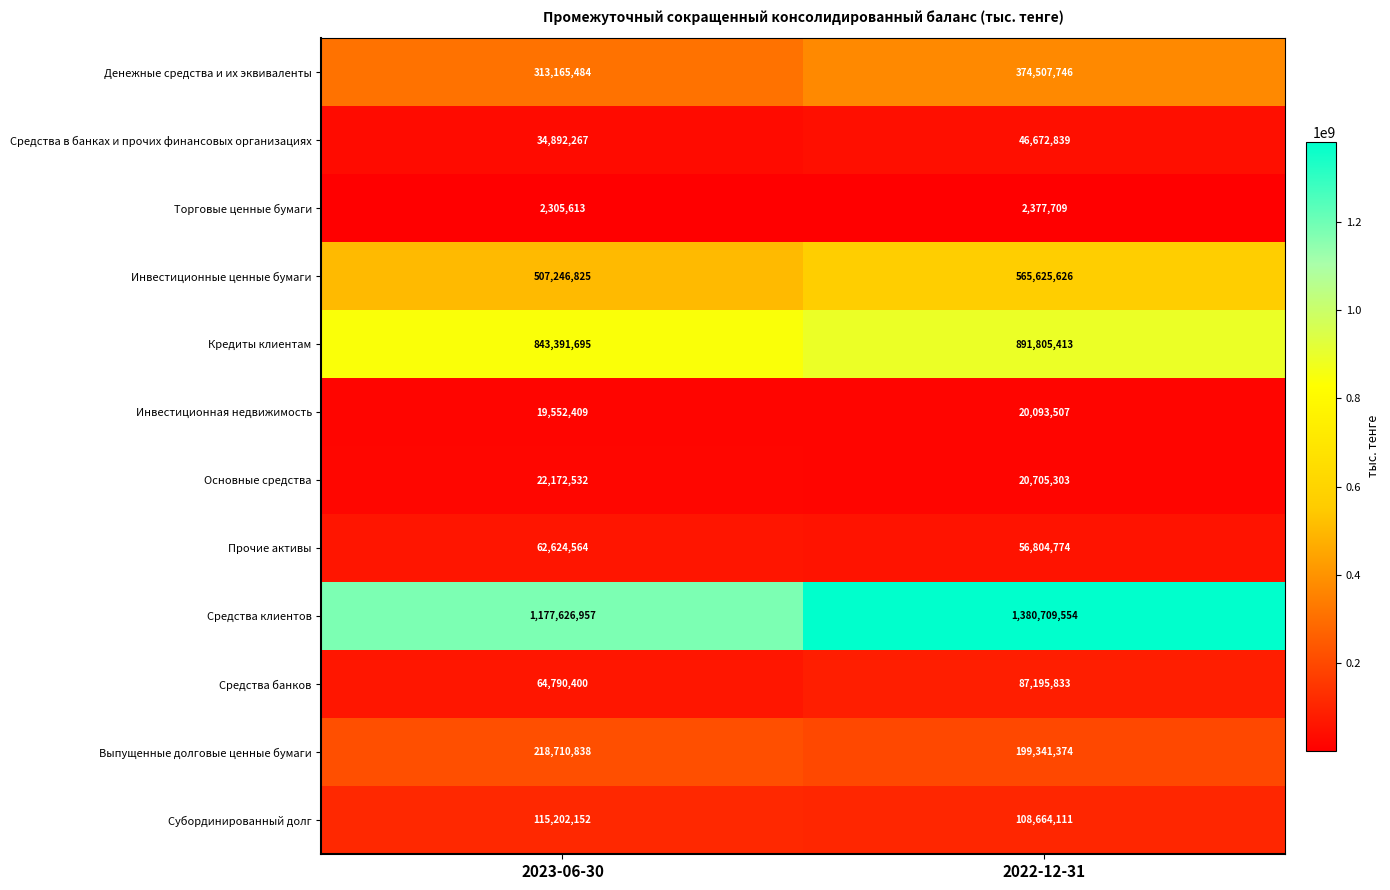

The value of Кредиты клиентам at 2023-06-30 is 1184903598. True or false?

False